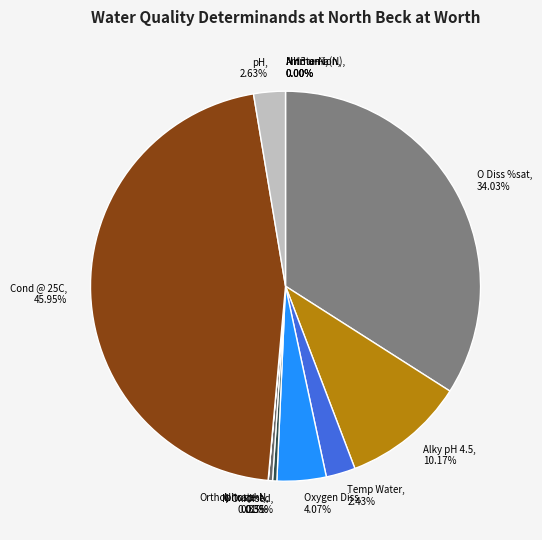

Is there a majority slice in this chart?

No